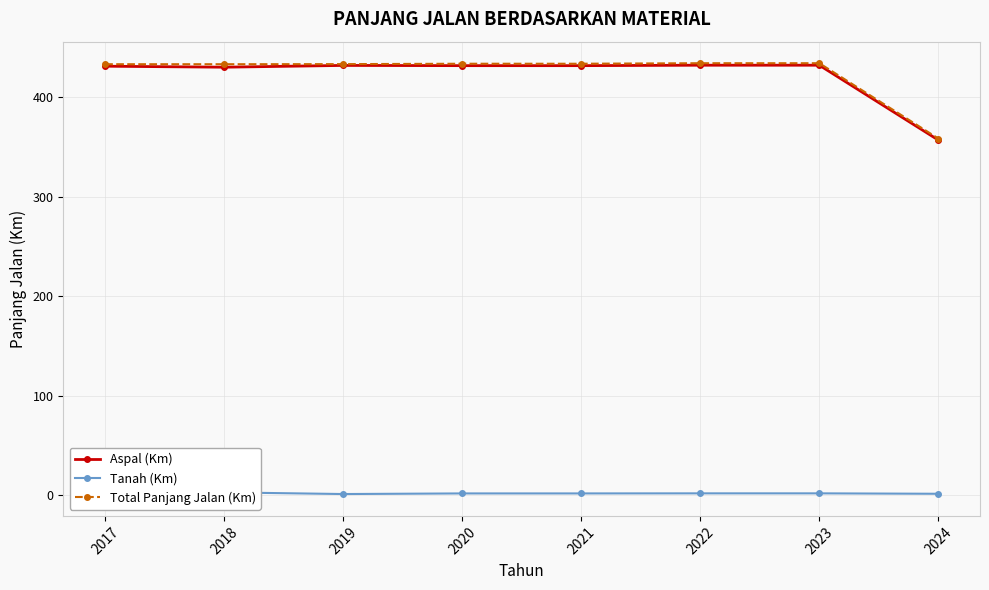

True or false: Tanah (Km) has more than 0 points higher than both neighbors.

True